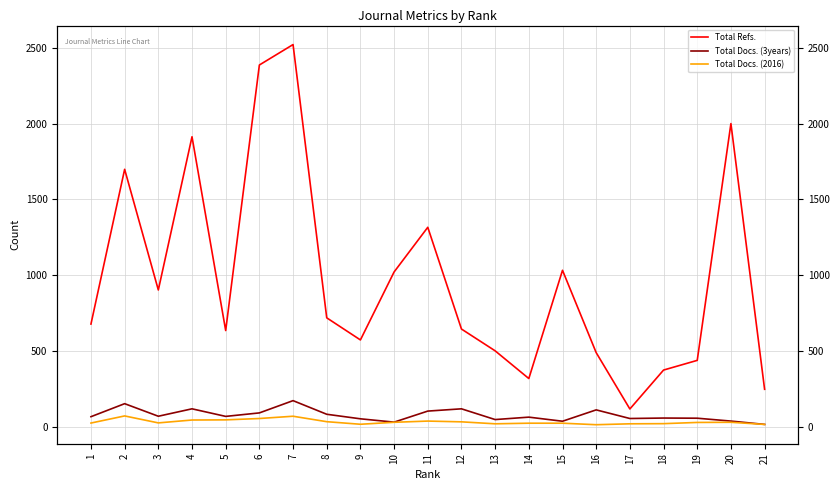

True or false: Total Docs. (3years) and Total Docs. (2016) intersect in this chart.

False